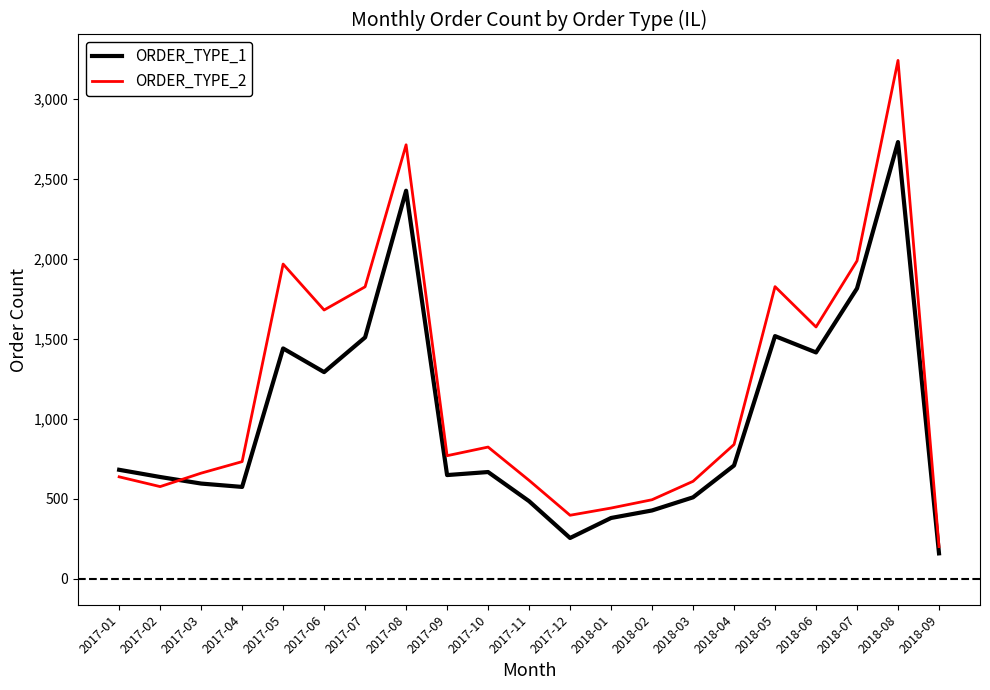

List the series in order of their peak value, lowest first.

ORDER_TYPE_1, ORDER_TYPE_2